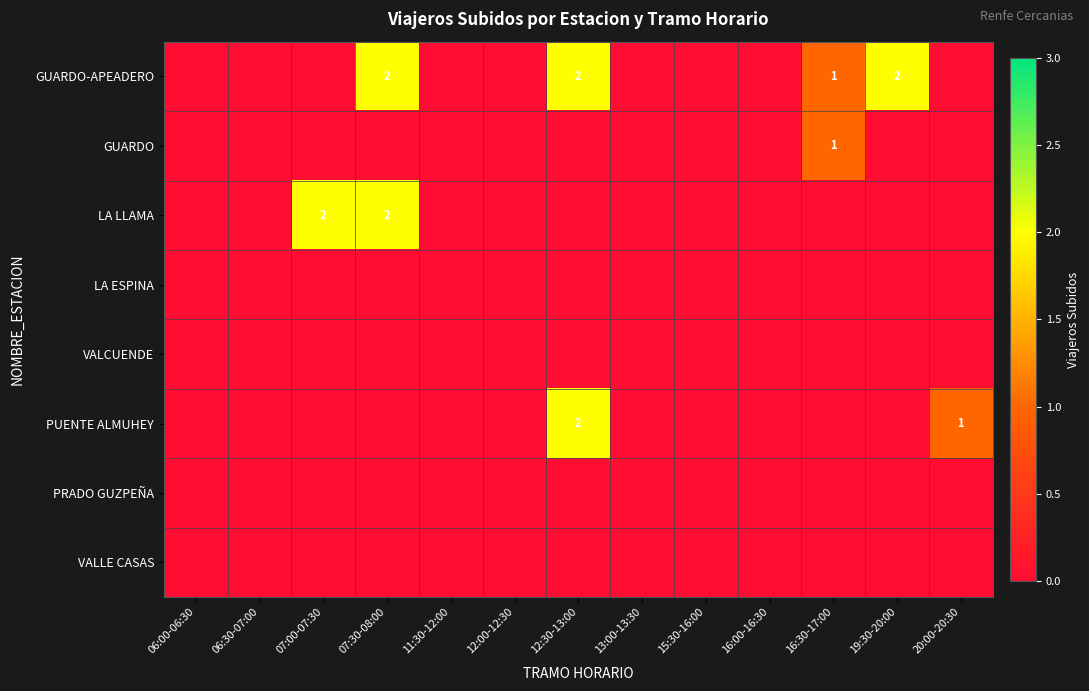

Between 16:30-17:00 and 19:30-20:00, which series saw the biggest shift?

GUARDO-APEADERO